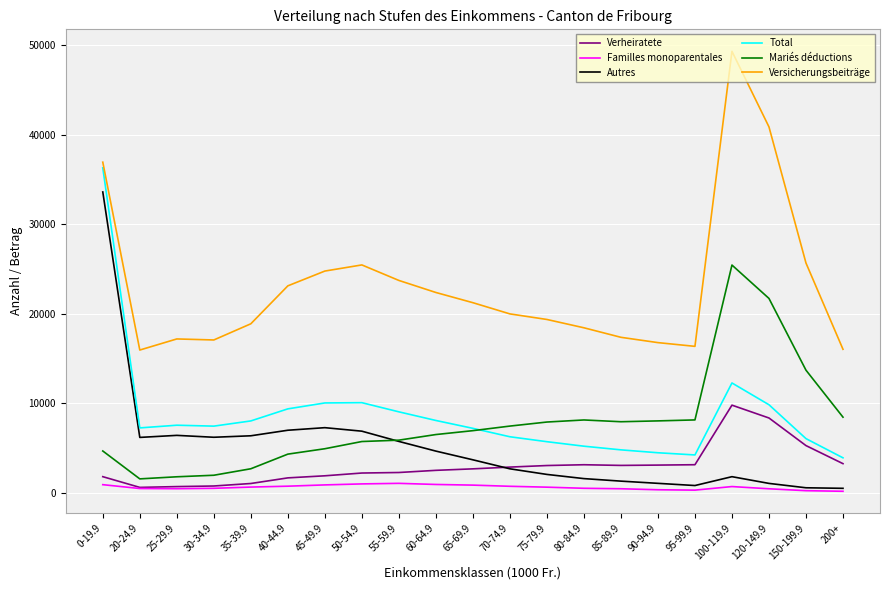

What is the greatest value displayed?

49340.7